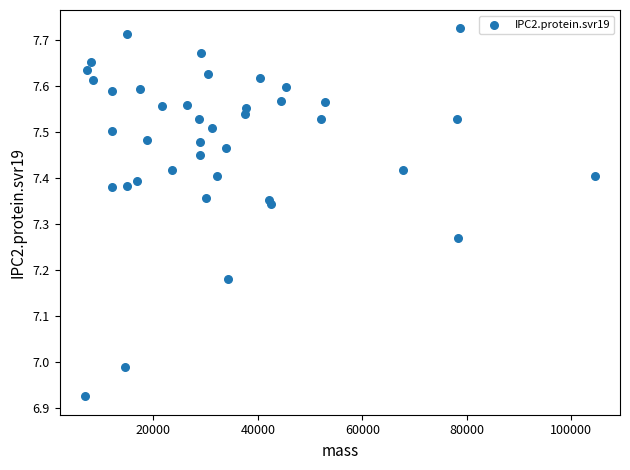

What is the range of X values (max minus min)?

97550.7